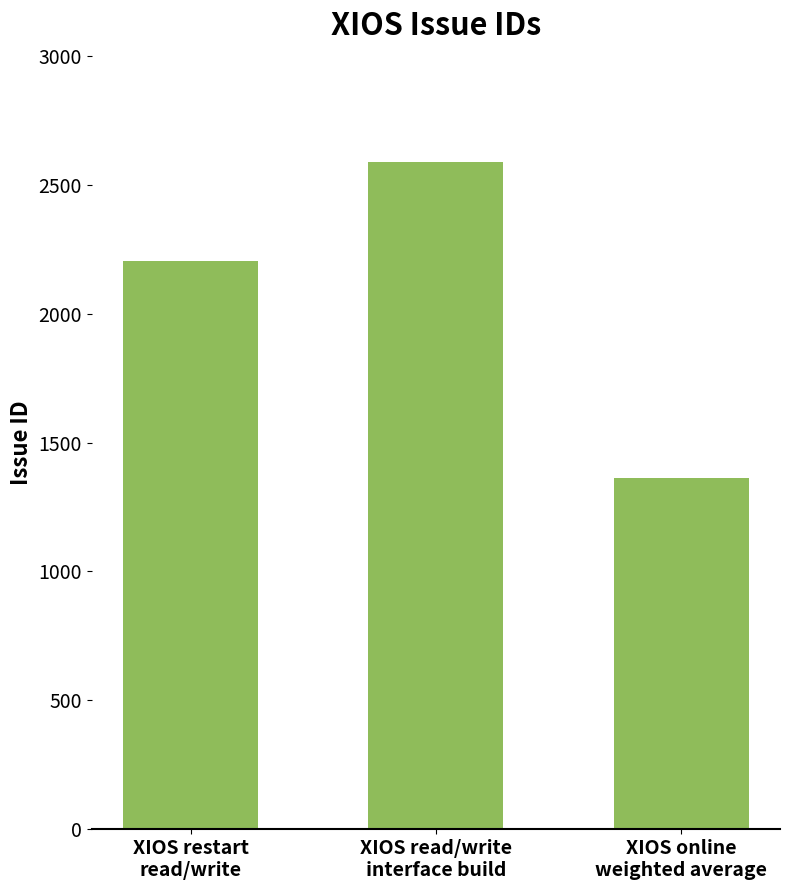

List the labels in order of value, largest first.

XIOS read/write
interface build, XIOS restart
read/write, XIOS online
weighted average